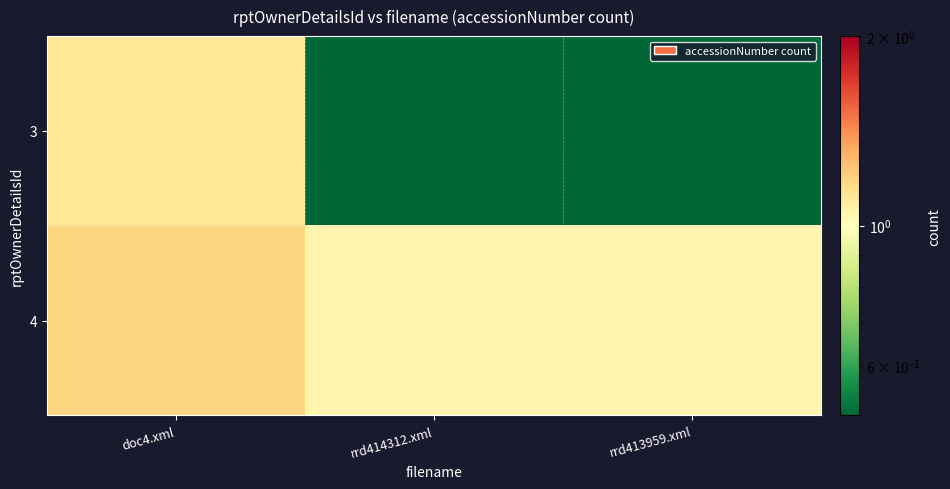

Rank the series by their maximum value, from lowest to highest.

3, 4